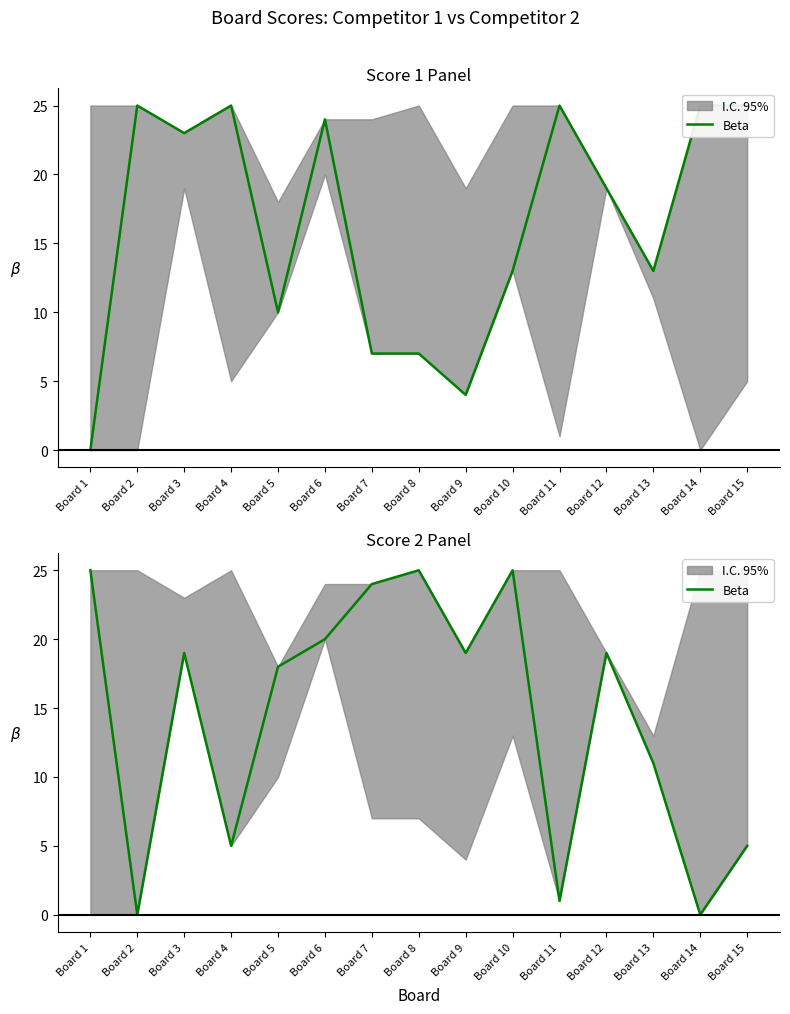

How many values exceed 19?

5